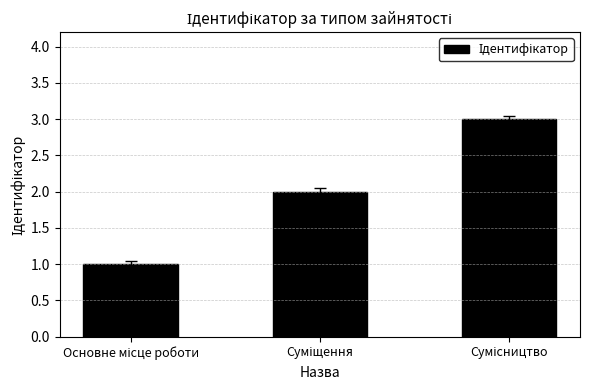

What is the sum of all values?

6